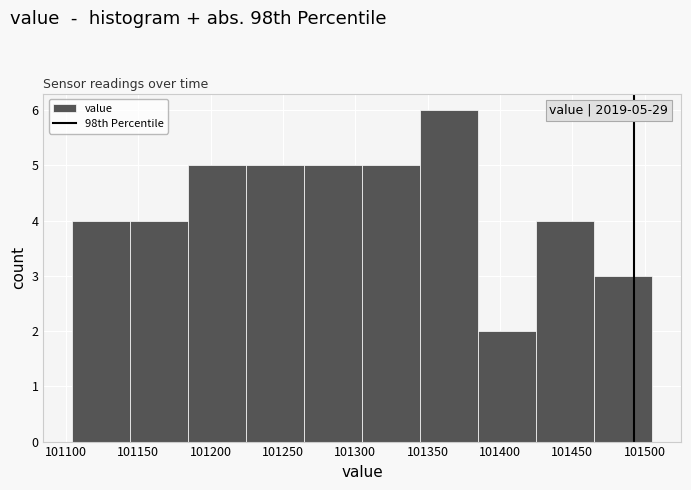

Over which range of the x-axis is the bar tallest?

101345 to 101385